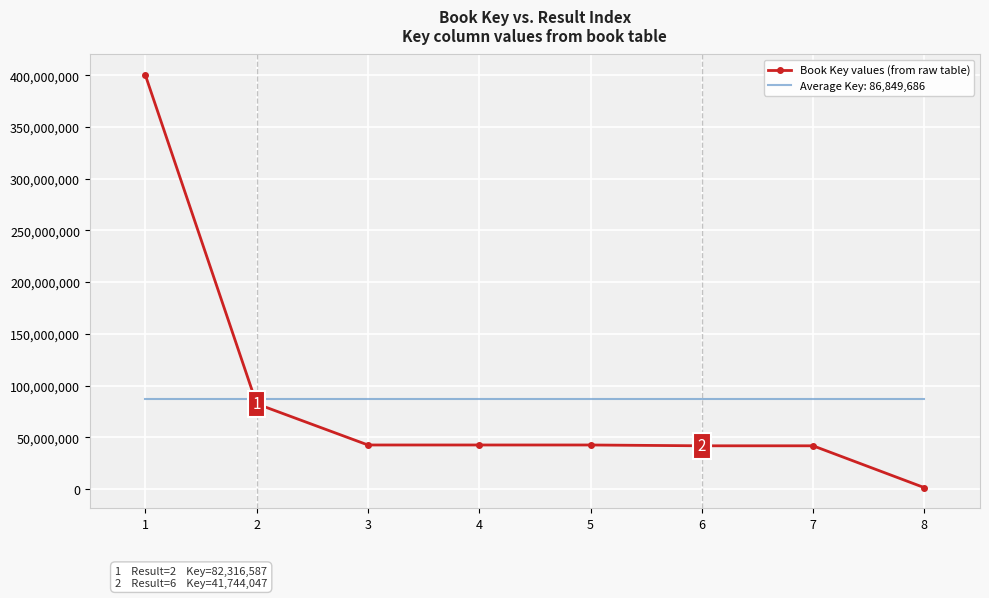

List the series in order of their peak value, highest first.

Book Key values (from raw table), Average Key: 86,849,686